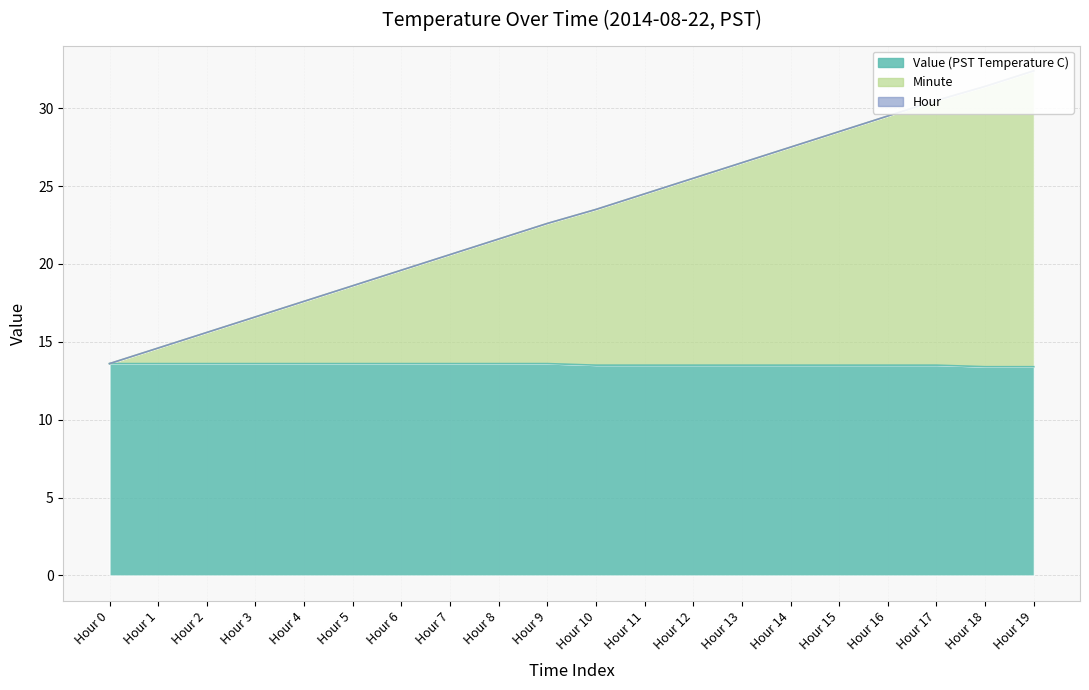

Which series has the widest spread of values?

Minute